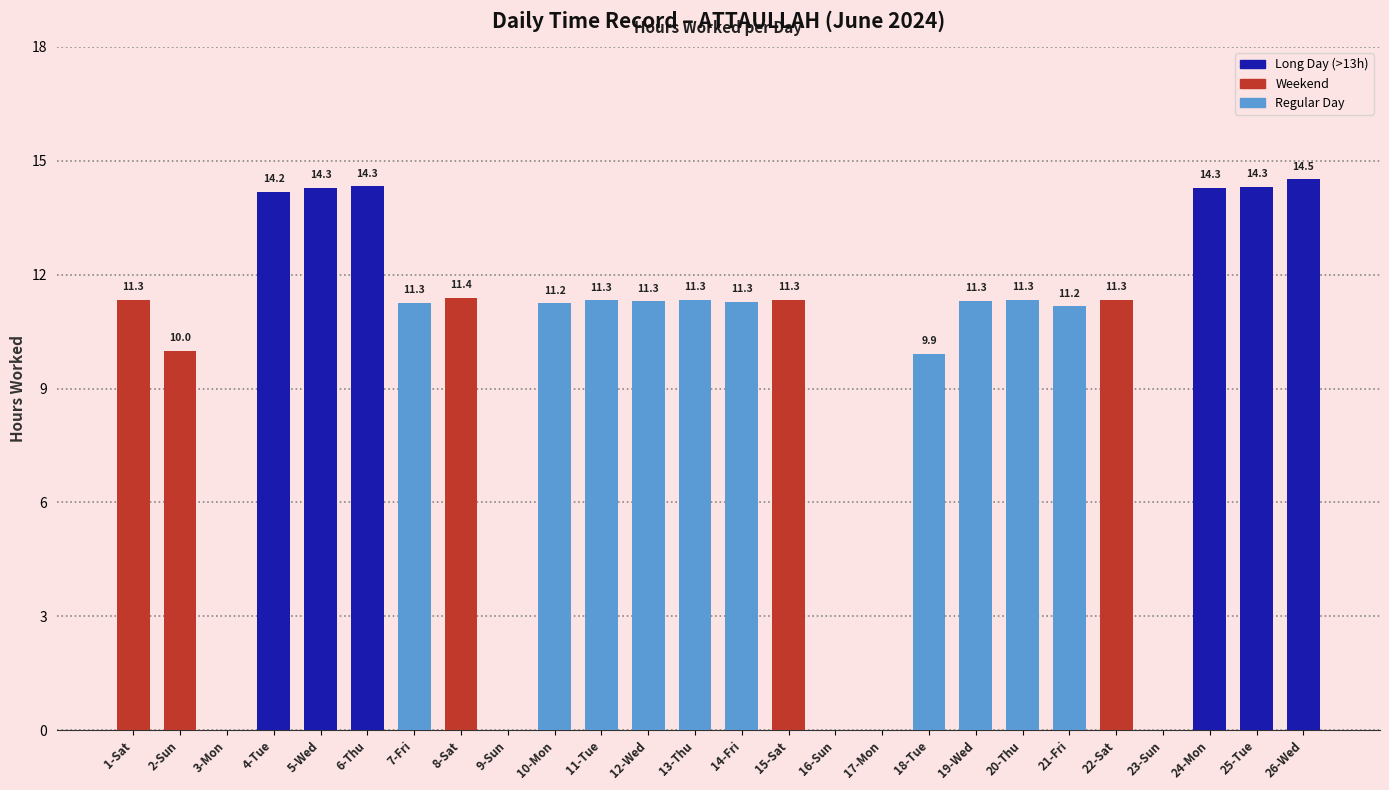

Approximately how many times larger is the value at 4-Tue compared to 15-Sat?

1.3